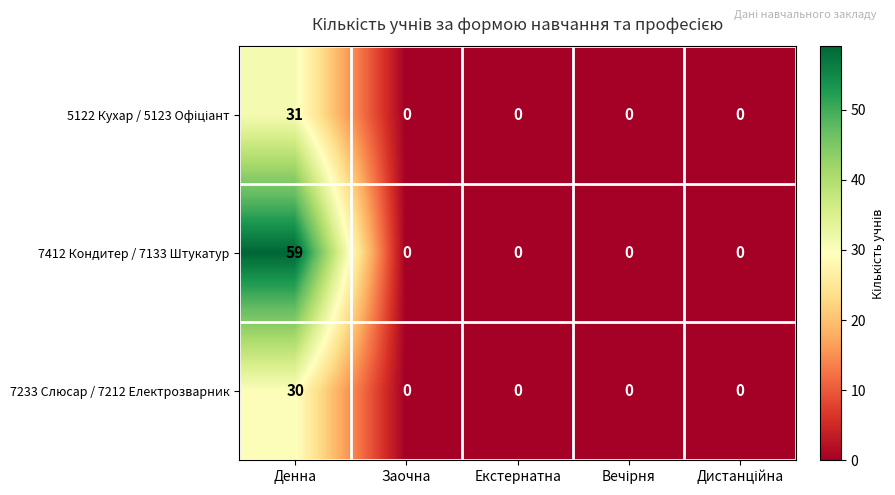

What is the average value of the 7412 Кондитер / 7133 Штукатур series?

12